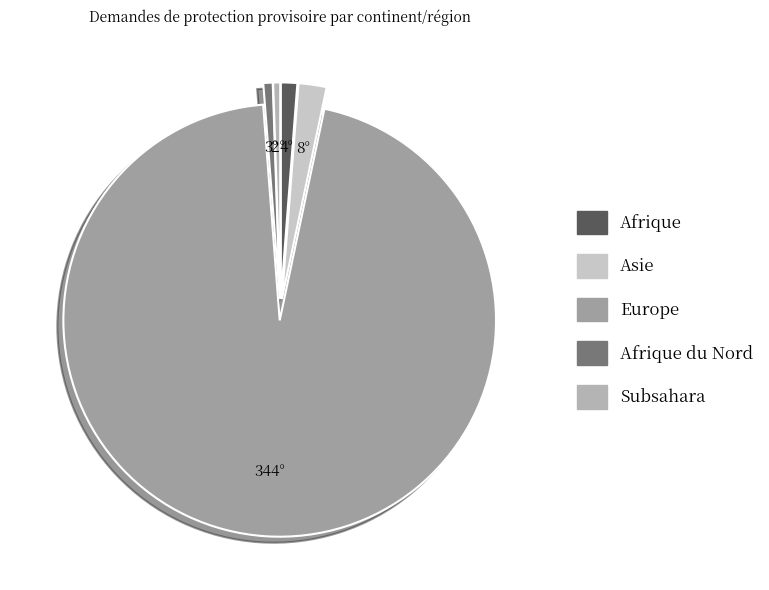

How many slices are in this pie chart?

5